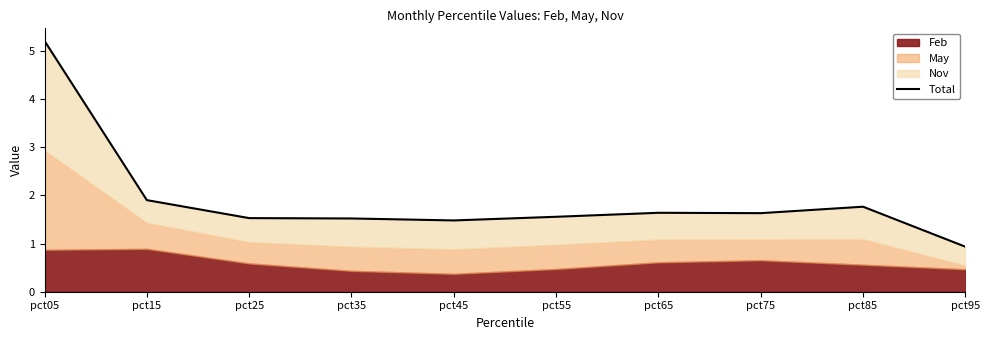

Reading left to right, extract all data points from this chart.

pct05=5.2	pct15=1.9	pct25=1.5	pct35=1.5	pct45=1.5	pct55=1.6	pct65=1.6	pct75=1.6	pct85=1.8	pct95=0.9